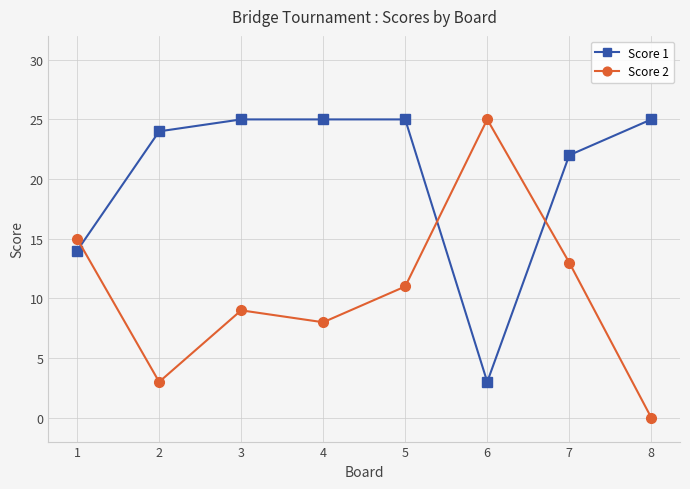

Does the chart display data point markers on the line(s)?

Yes